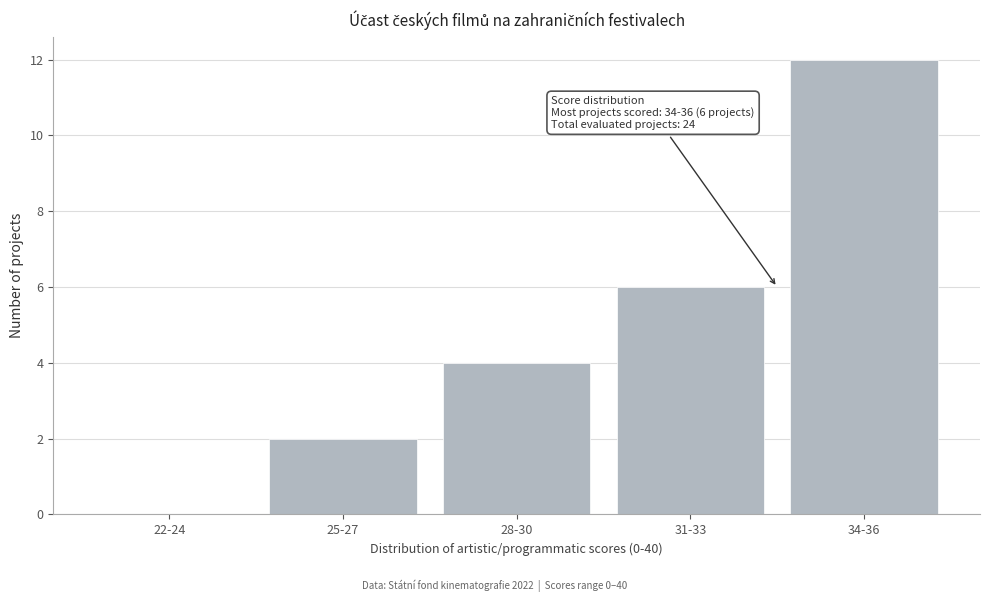

Reading left to right, what are all the values shown in this chart?

22-24=0	25-27=2	28-30=4	31-33=6	34-36=12